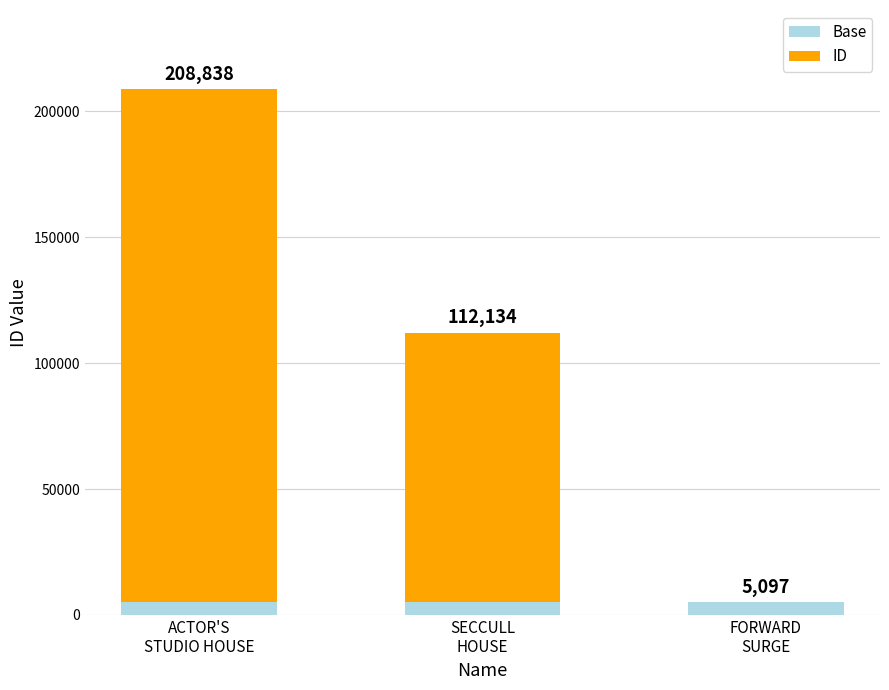

Are the bars horizontal?

No